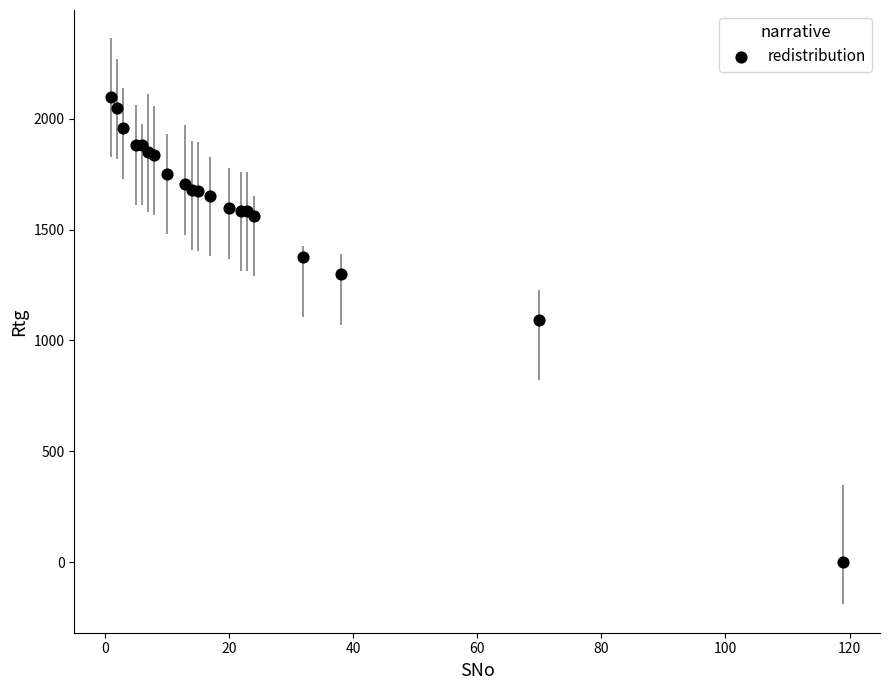

What Y value in the scatter plot is closest to 1049?

1092